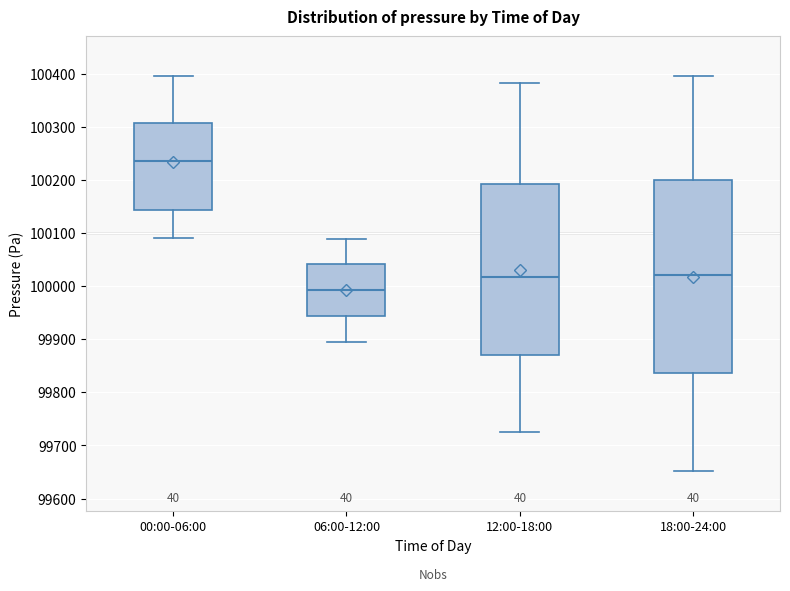

Reading left to right, read every box against the y-axis: the position of its median line, the range the box covers, and the ends of its whiskers. The values are not printed on the chart, so give them approximately, as read against the axis.

00:00-06:00: median 100240, box 100140 to 100310, whiskers 100090 to 100400
06:00-12:00: median 99990, box 99940 to 100040, whiskers 99900 to 100090
12:00-18:00: median 100020, box 99870 to 100190, whiskers 99730 to 100380
18:00-24:00: median 100020, box 99840 to 100200, whiskers 99650 to 100400